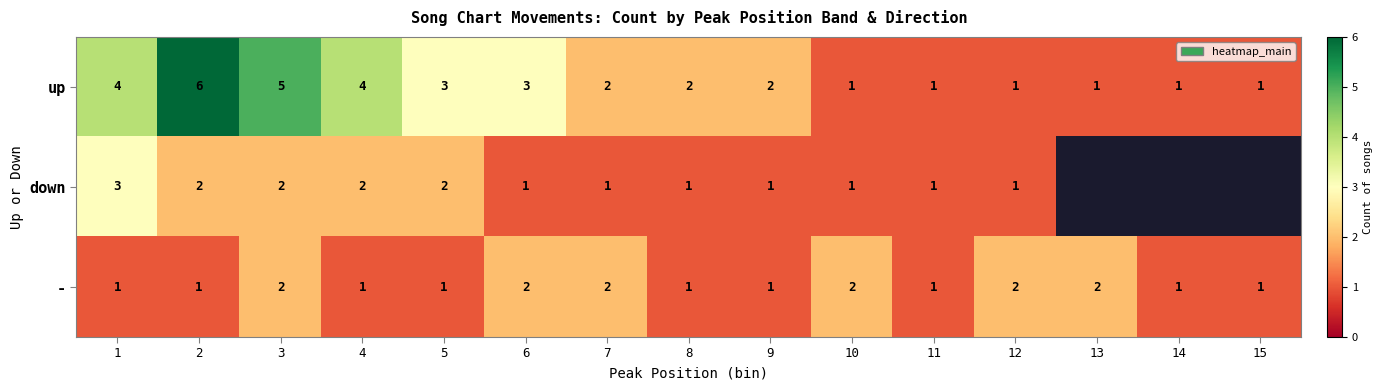

What is the difference between the maximum and minimum values in the up series?

5